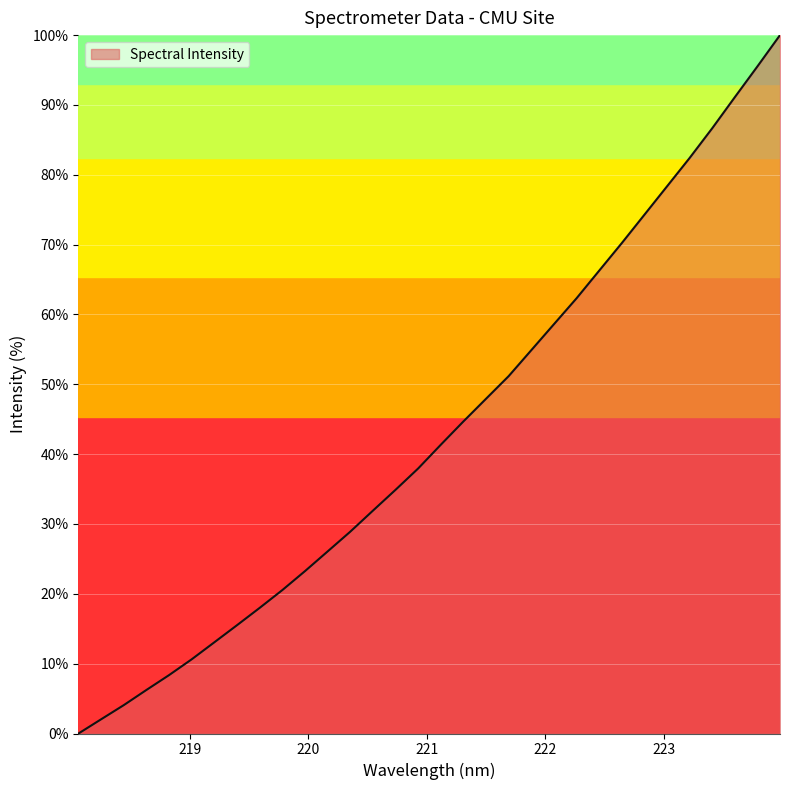

What is the difference between the maximum and minimum values?

100.0